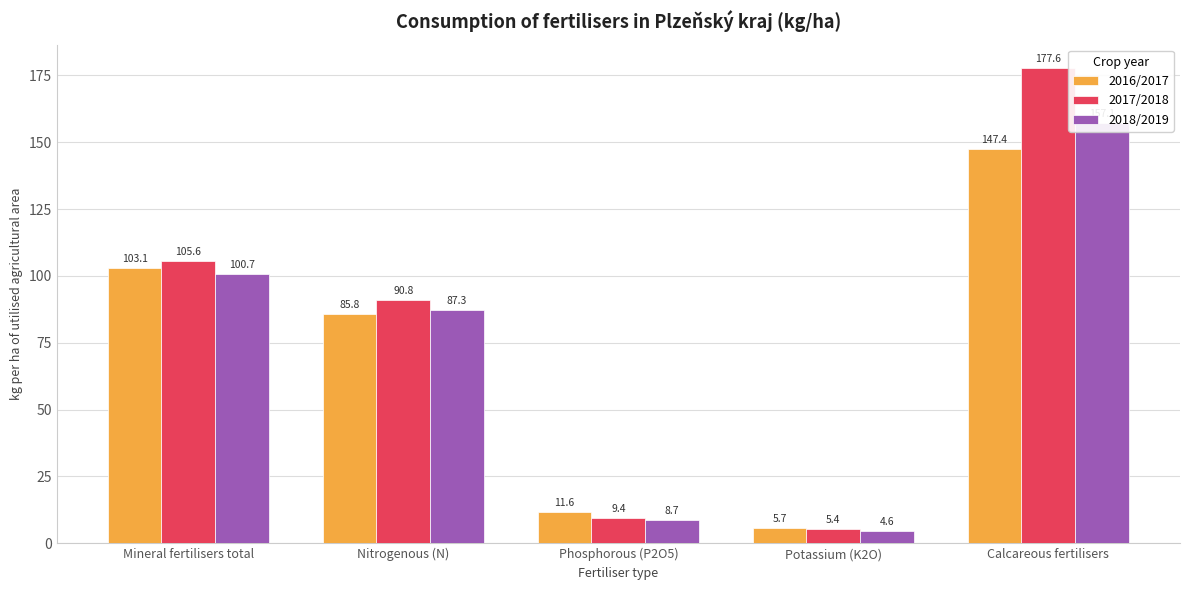

What is the difference between the highest and lowest values at Potassium (K2O)?

1.0